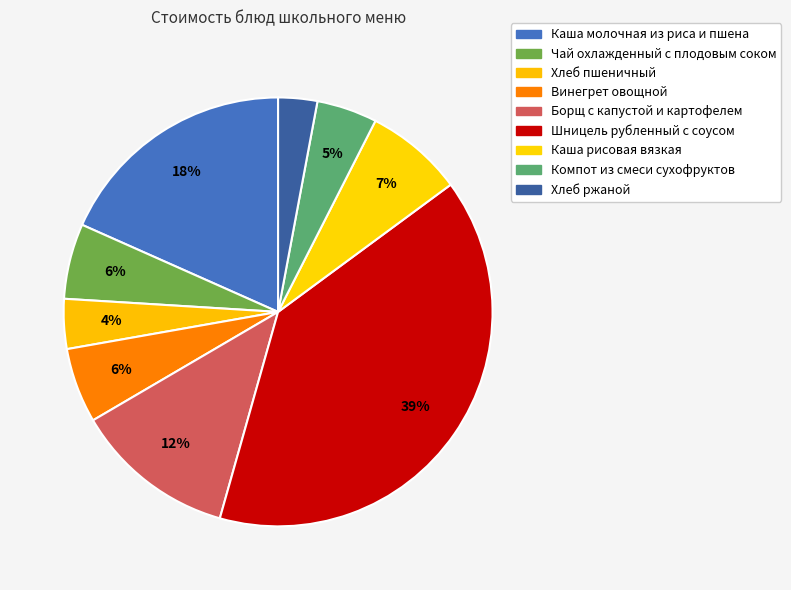

Which category has the smallest portion of the pie?

Хлеб ржаной